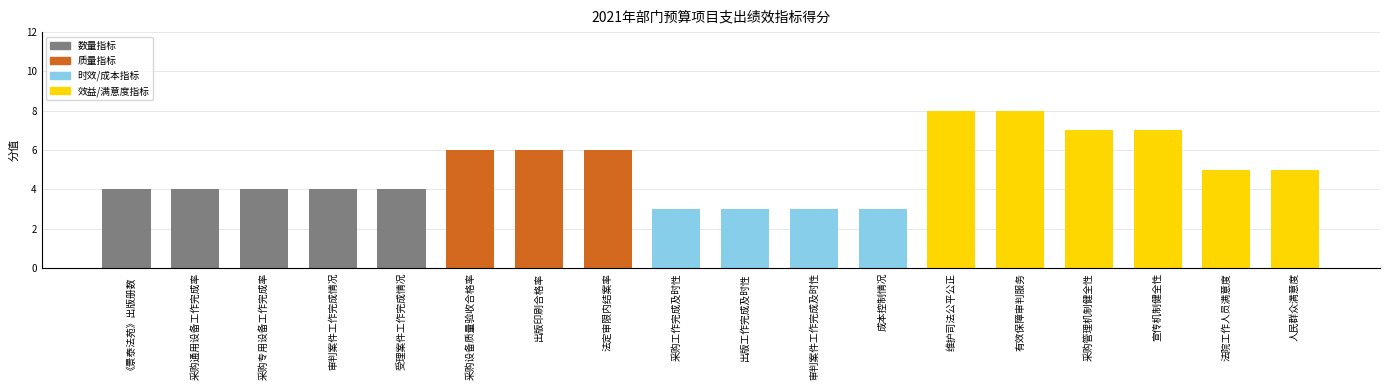

Which has a higher value, 出版印刷合格率 or 审判案件工作完成情况?

出版印刷合格率